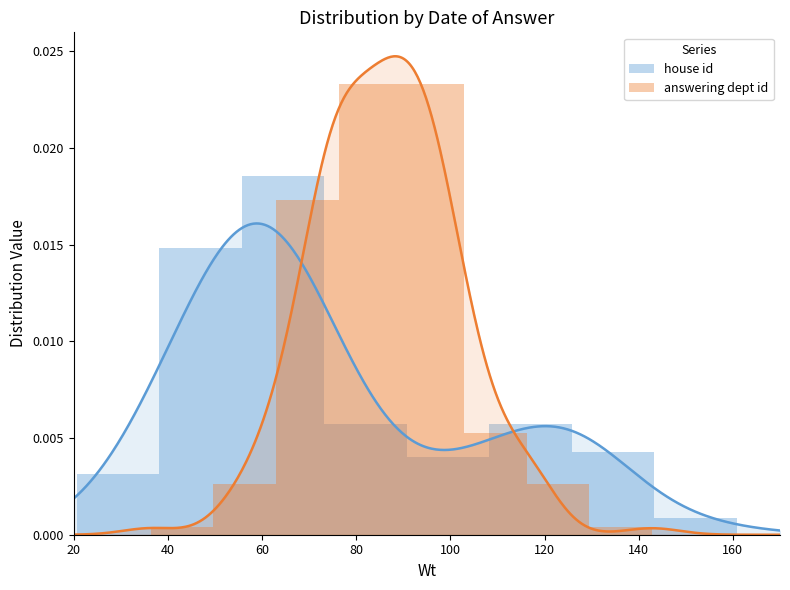

At how many categories does at least one series exceed 0?

8